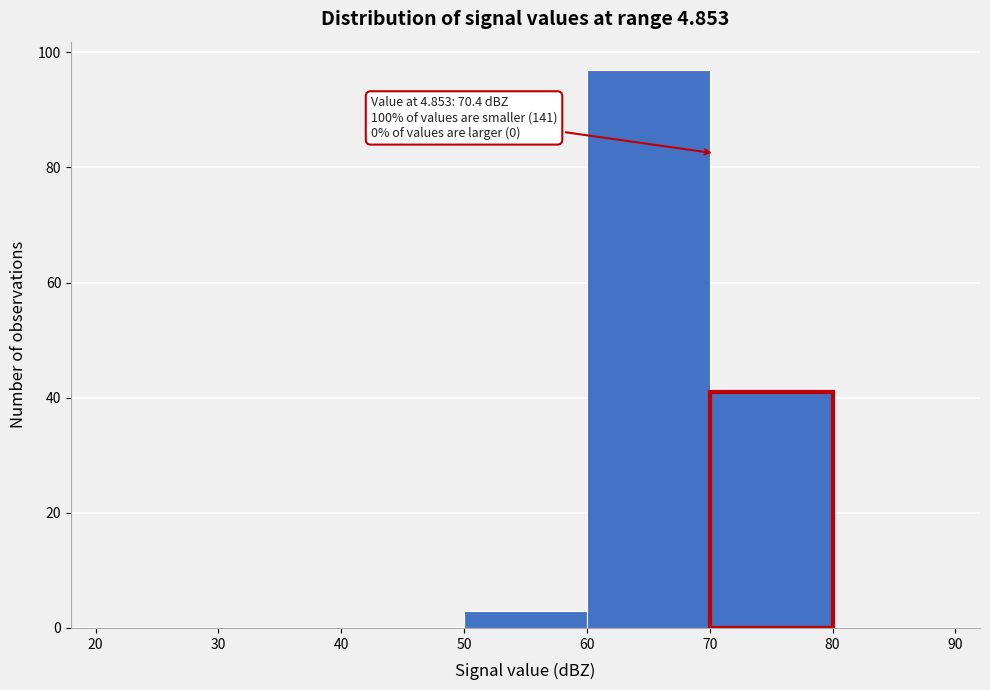

Over which range of the x-axis is the bar tallest?

60 to 70